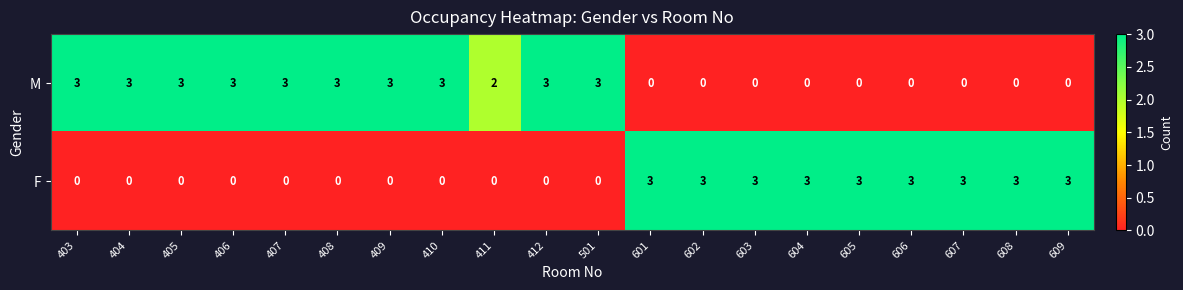

Which series has the largest total across all categories?

M